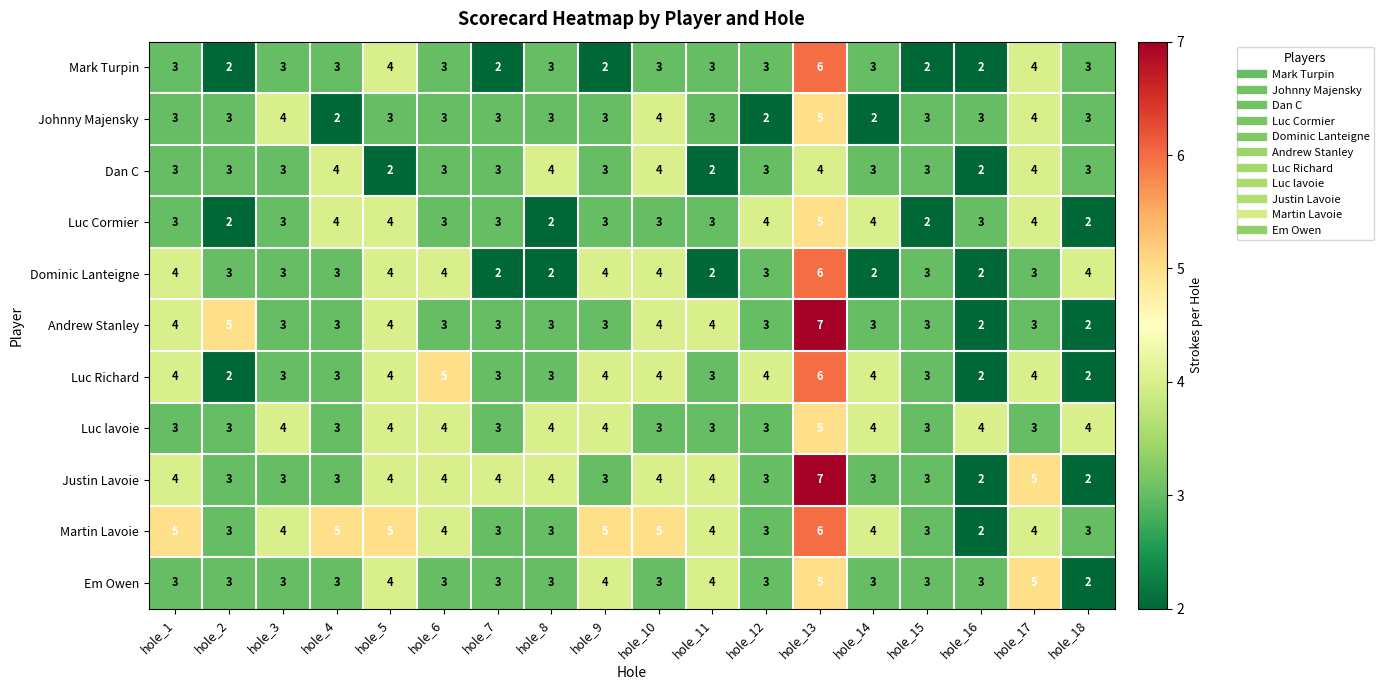

The Dominic Lanteigne series shows 1 at hole_16. True or false?

False